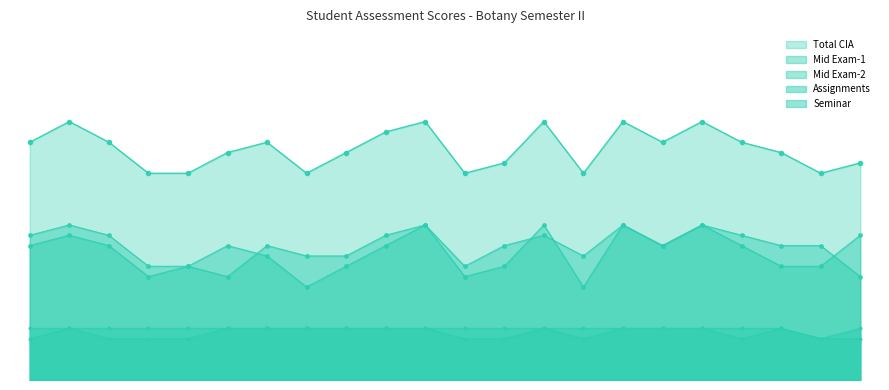

The value of Total CIA at D.BALA MANIKANTA is 39. True or false?

False